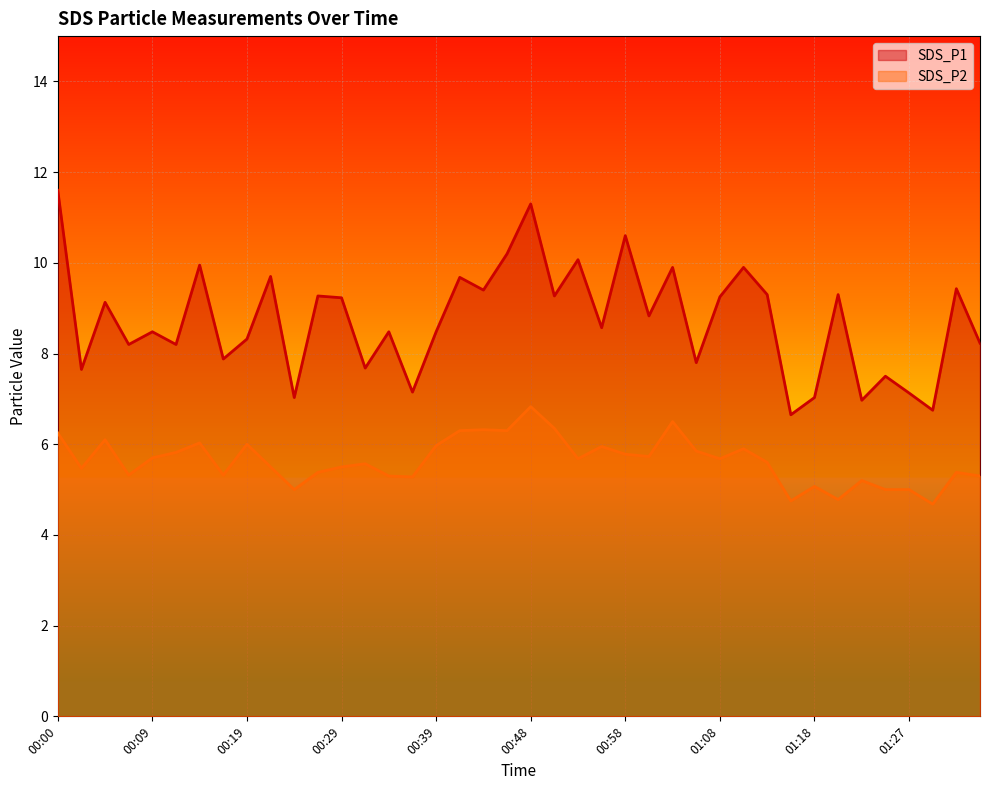

Count the number of categories in the chart.

40